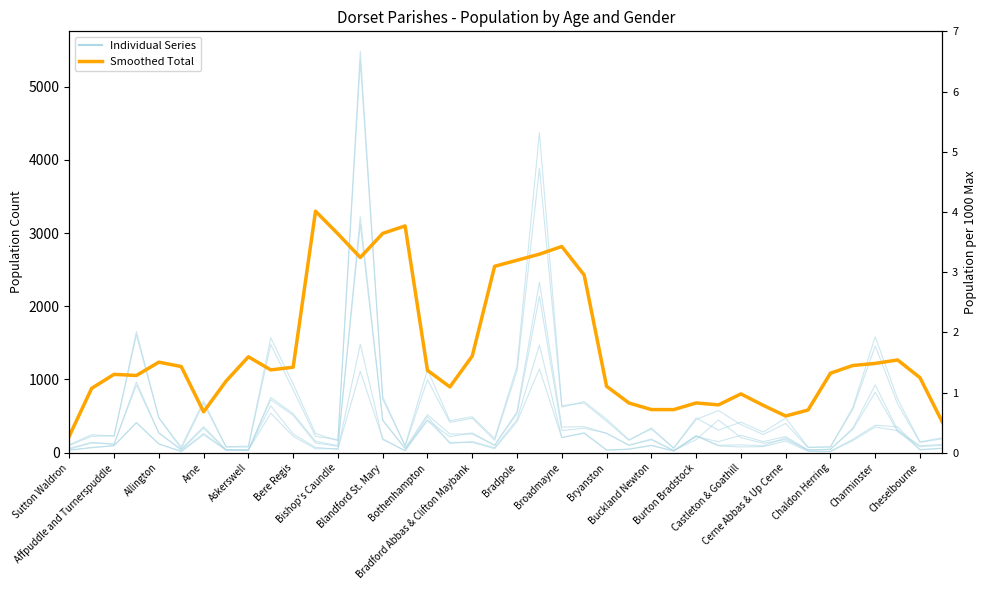

Reading left to right, what are all the values shown in this chart?

227.0	879.4	1070.0	1054.8	1236.8	1177.0	558.0	976.6	1309.8	1131.0	1167.4	3298.8	2988.8	2666.6	2995.4	3097.6	1125.0	898.6	1320.0	2546.0	2628.8	2711.8	2816.4	2426.6	907.2	678.8	589.0	588.4	679.6	653.2	803.0	646.6	501.4	583.4	1085.8	1191.0	1219.6	1266.8	1024.4	416.2